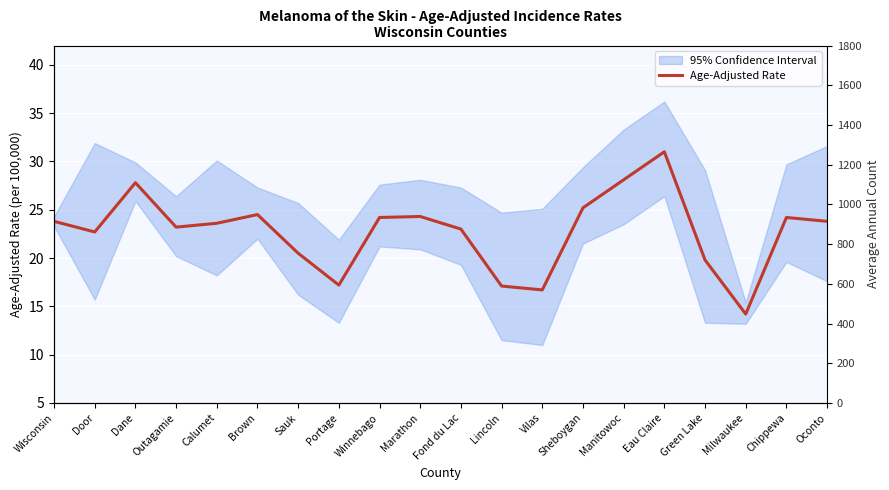

List the labels in order of value, smallest first.

Milwaukee, Vilas, Lincoln, Portage, Green Lake, Sauk, Door, Fond du Lac, Outagamie, Calumet, Wisconsin, Oconto, Winnebago, Chippewa, Marathon, Brown, Sheboygan, Dane, Manitowoc, Eau Claire